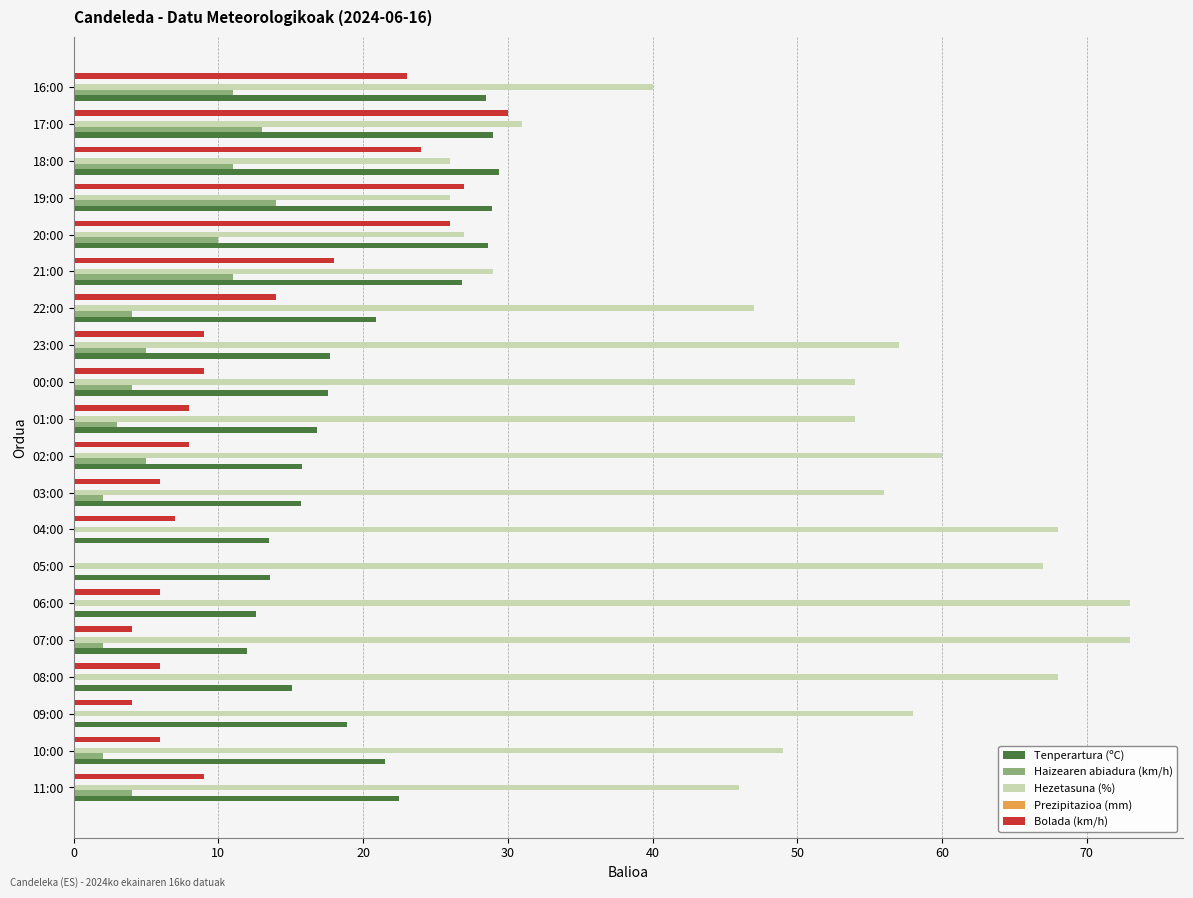

What is the sum of the Hezetasuna (%) values at 22:00 and 02:00?

107.0